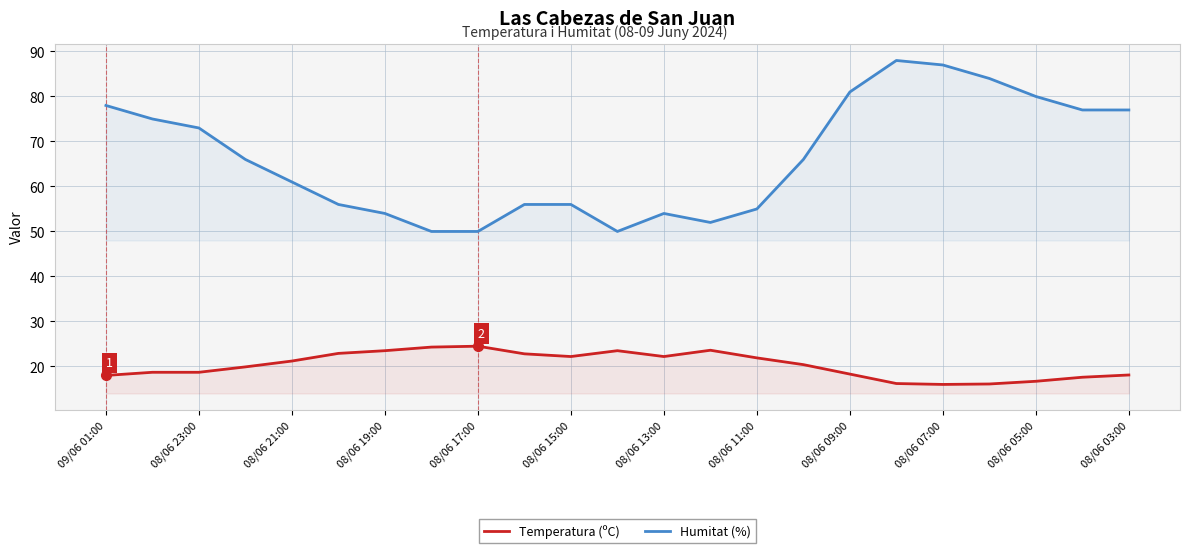

Does the chart have visible grid lines?

Yes